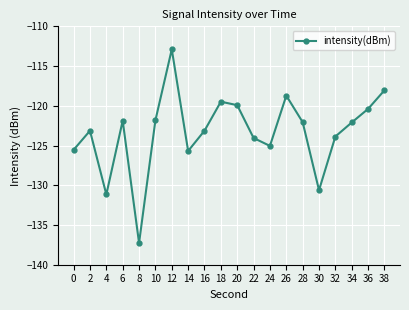

What is the greatest value displayed?

-112.9